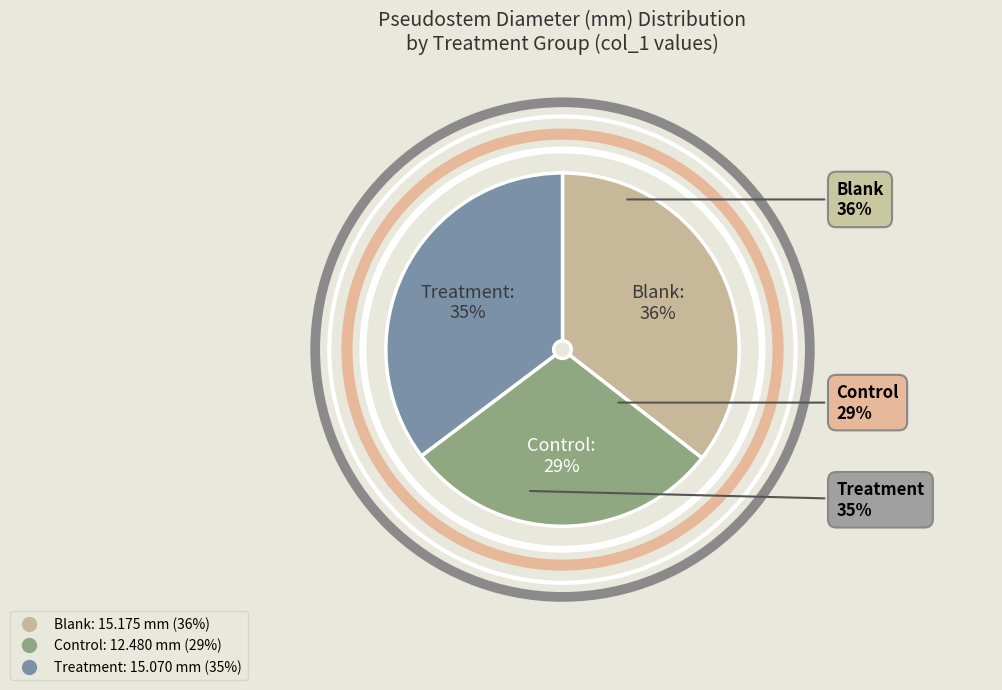

Is it true that Treatment is 22% of the pie?

False